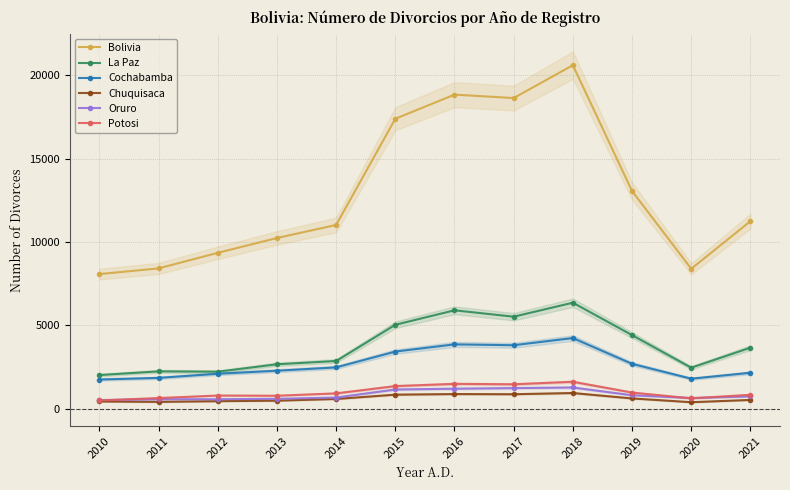

At which category is the sum across all series the highest?

2018